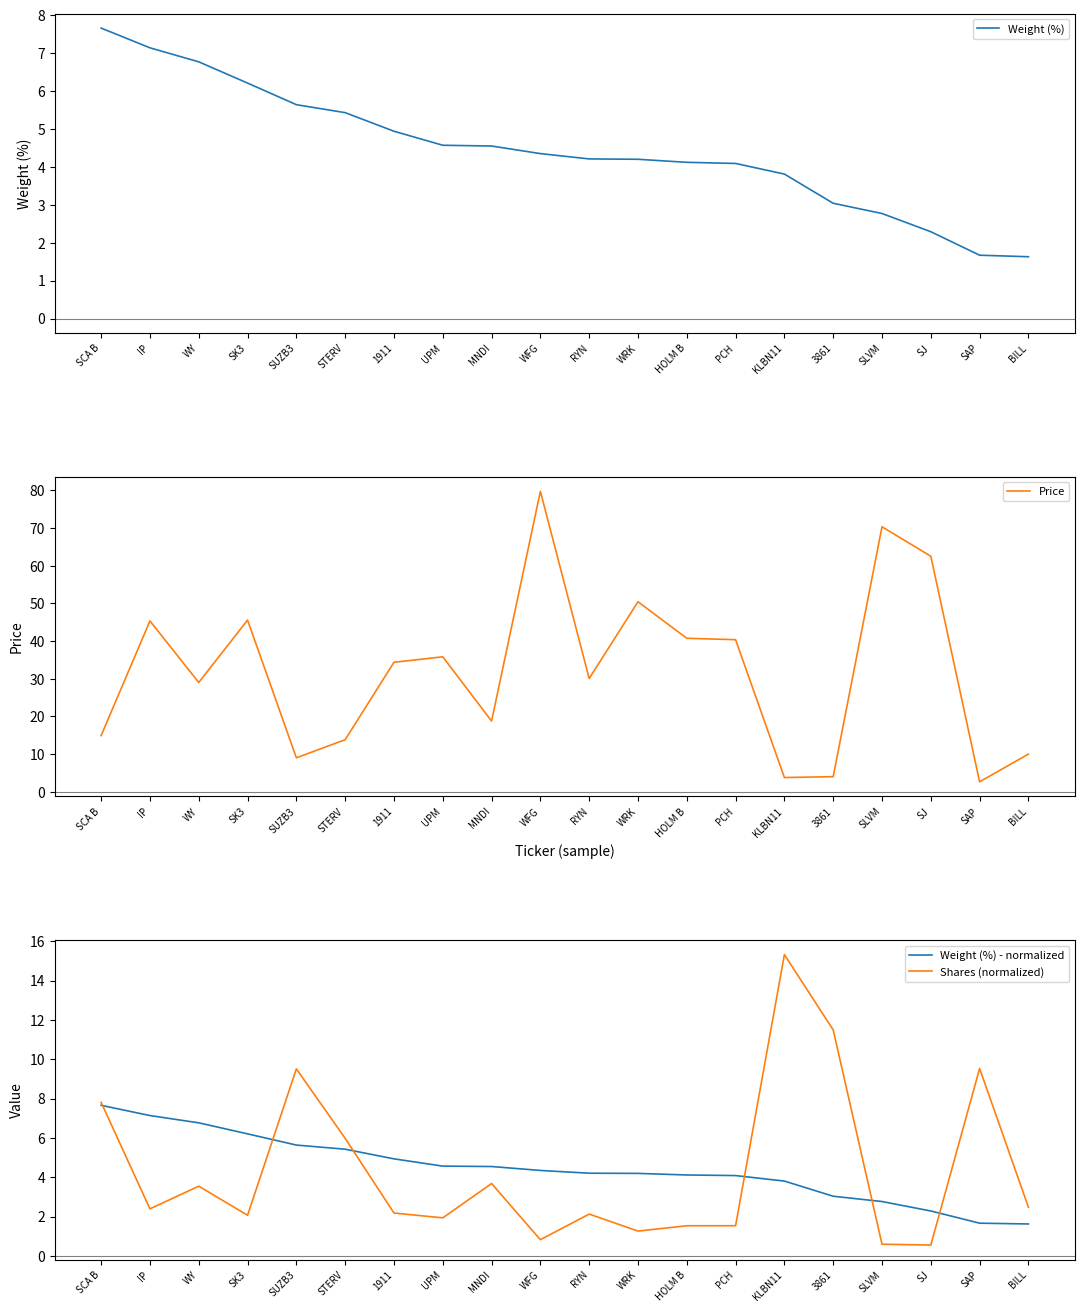

Reading left to right, what are all the values shown in this chart?

Weight (%): SCA B=7.7	IP=7.1	WY=6.8	SK3=6.2	SUZB3=5.6	STERV=5.4	1911=4.9	UPM=4.6	MNDI=4.5	WFG=4.3	RYN=4.2	WRK=4.2	HOLM B=4.1	PCH=4.1	KLBN11=3.8	3861=3.0	SLVM=2.8	SJ=2.3	SAP=1.7	BILL=1.6
Price: SCA B=14.9	IP=45.4	WY=29.0	SK3=45.6	SUZB3=9.0	STERV=13.8	1911=34.4	UPM=35.8	MNDI=18.8	WFG=79.7	RYN=30.1	WRK=50.4	HOLM B=40.8	PCH=40.4	KLBN11=3.8	3861=4.0	SLVM=70.3	SJ=62.5	SAP=2.7	BILL=10.0
Weight (%) - normalized: SCA B=7.7	IP=7.1	WY=6.8	SK3=6.2	SUZB3=5.6	STERV=5.4	1911=4.9	UPM=4.6	MNDI=4.5	WFG=4.3	RYN=4.2	WRK=4.2	HOLM B=4.1	PCH=4.1	KLBN11=3.8	3861=3.0	SLVM=2.8	SJ=2.3	SAP=1.7	BILL=1.6
Shares (normalized): SCA B=7.8	IP=2.4	WY=3.6	SK3=2.1	SUZB3=9.5	STERV=6.0	1911=2.2	UPM=1.9	MNDI=3.7	WFG=0.8	RYN=2.1	WRK=1.3	HOLM B=1.5	PCH=1.5	KLBN11=15.3	3861=11.5	SLVM=0.6	SJ=0.6	SAP=9.5	BILL=2.5